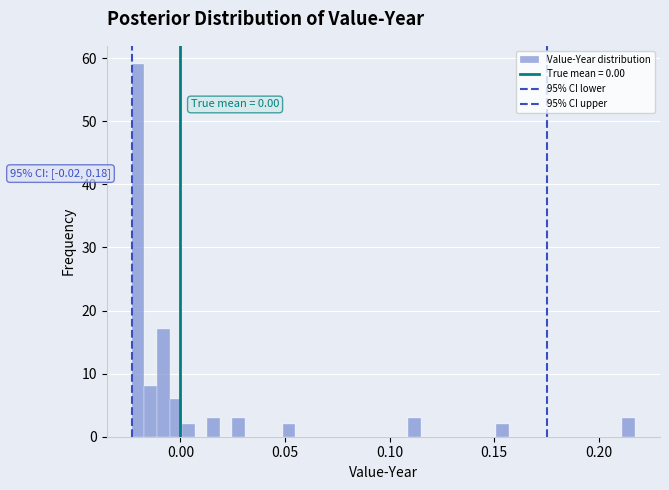

Read against the x-axis, roughly where is the centre of the tallest bar?

-0.020